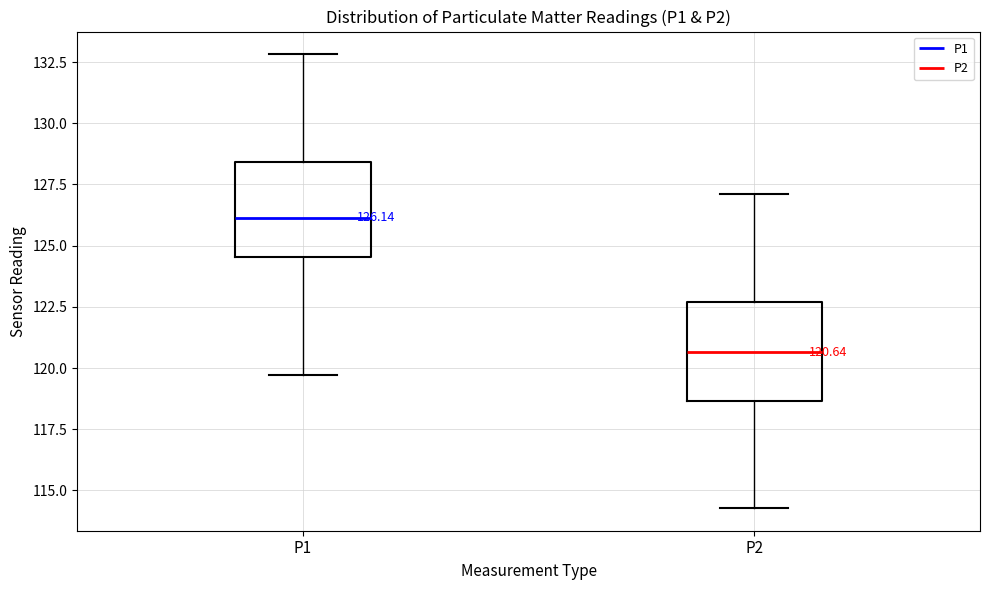

Which box has the lowest median line?

P2